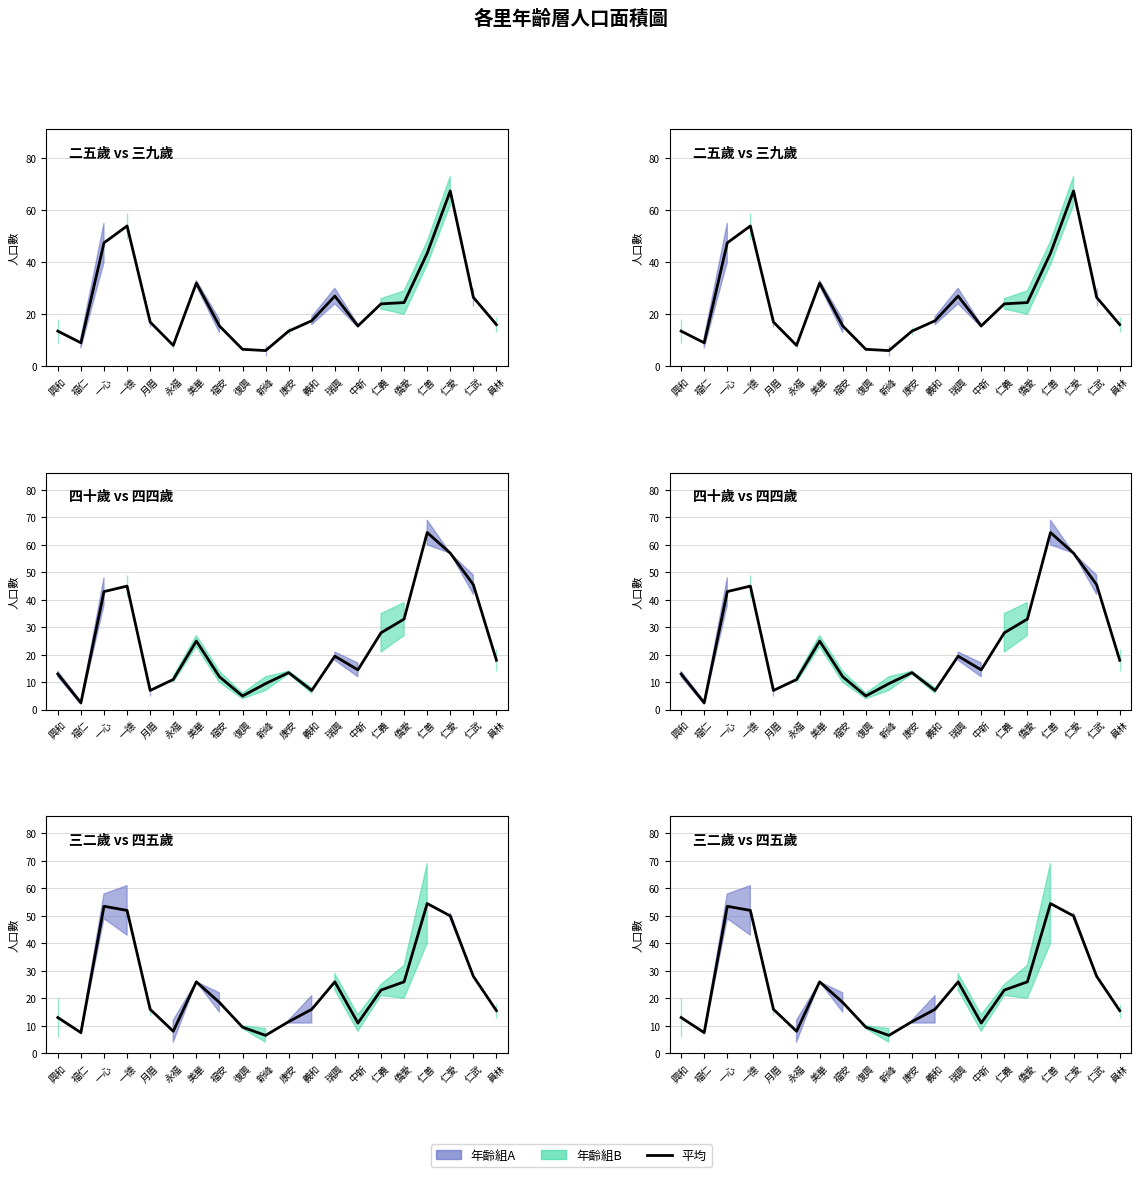

List the labels in order of value, smallest first.

新峰, 福仁, 永福, 復興, 中新, 康安, 興和, 員林, 月眉, 義和, 福安, 仁義, 美華, 瑞興, 僑愛, 仁武, 仁愛, 一德, 一心, 仁善